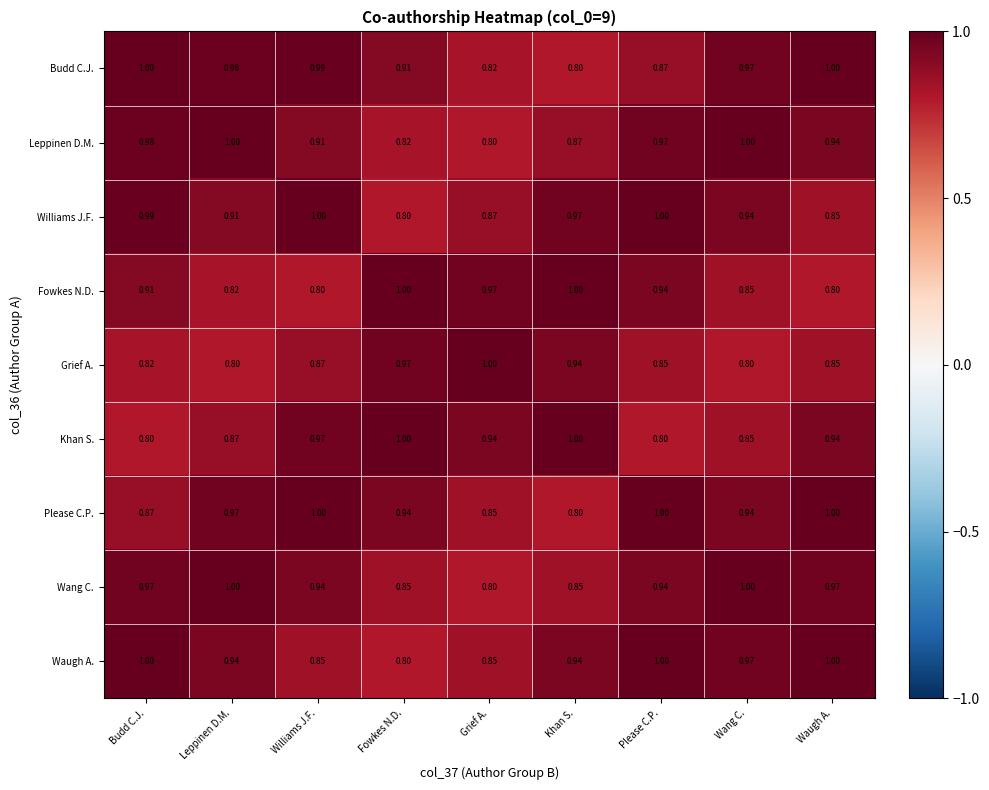

Which series has the largest total across all categories?

Please C.P.